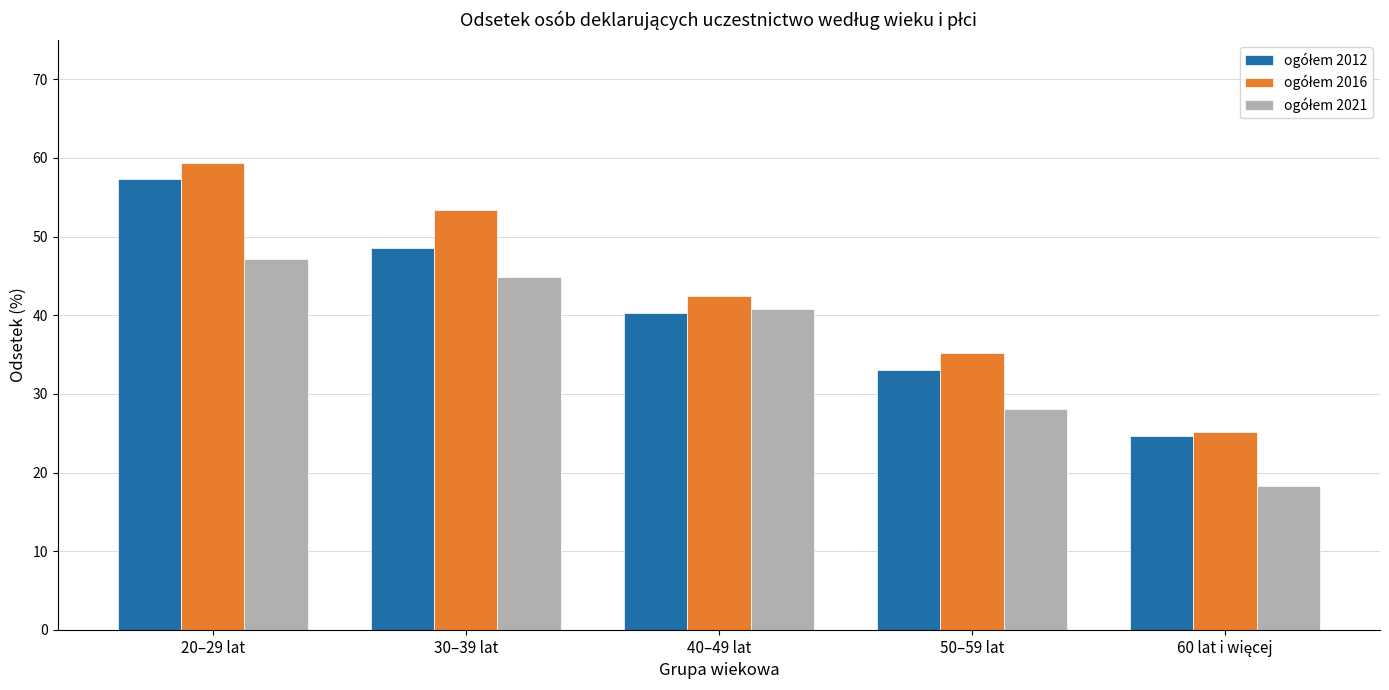

What is the label of the 5th bar from the right?

20–29 lat